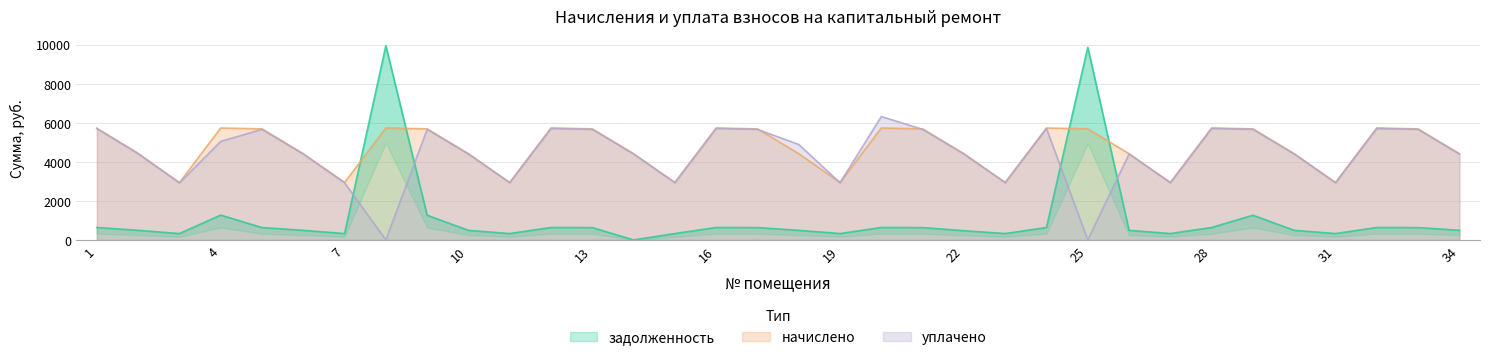

At which category is the sum across all series the highest?

8